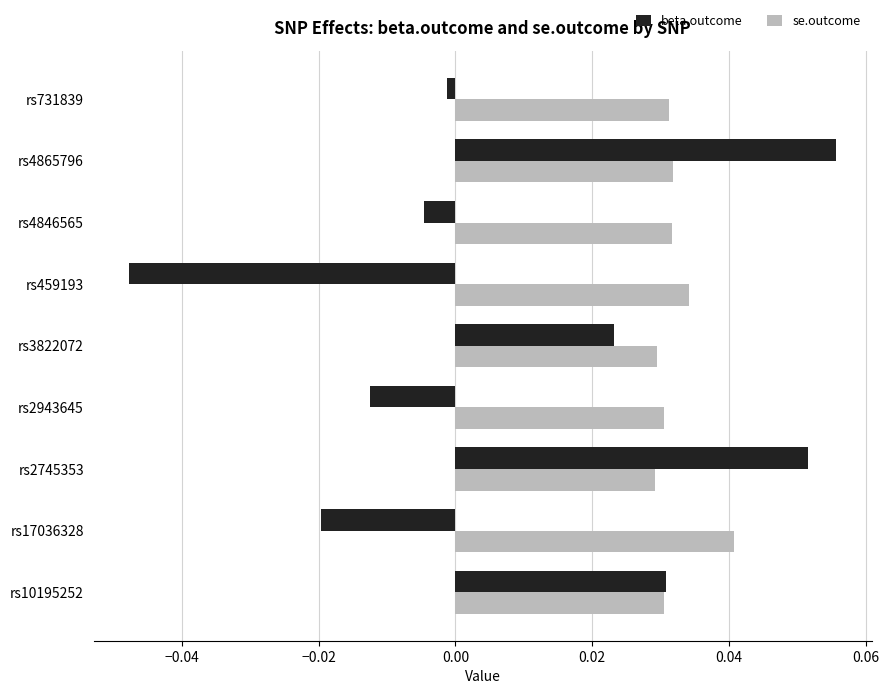

Which series has the largest total across all categories?

se.outcome